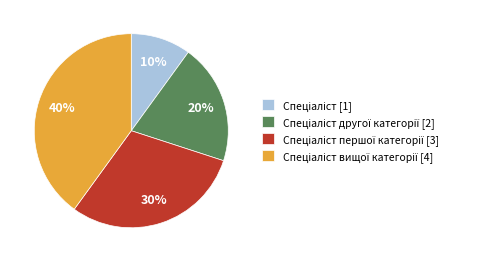

Is there a majority slice in this chart?

No